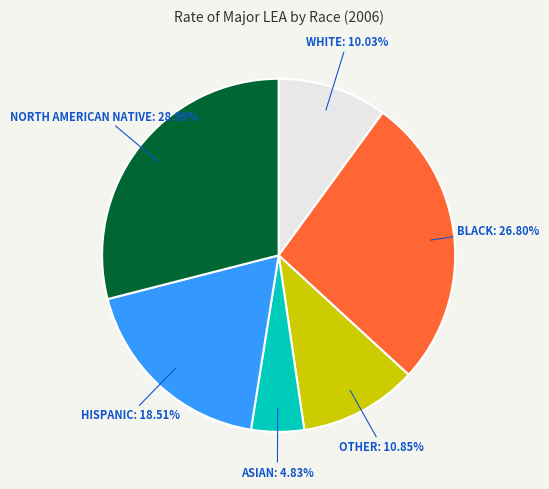

How many segments does this pie chart have?

6